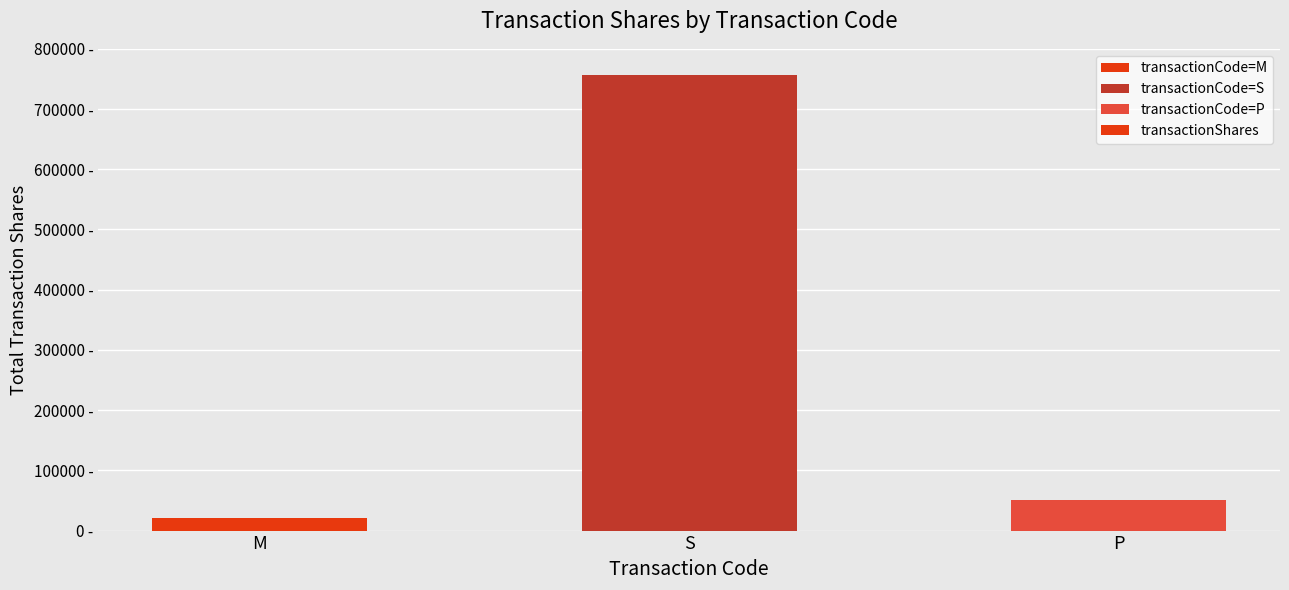

What is the difference between the values at S and M?

735411